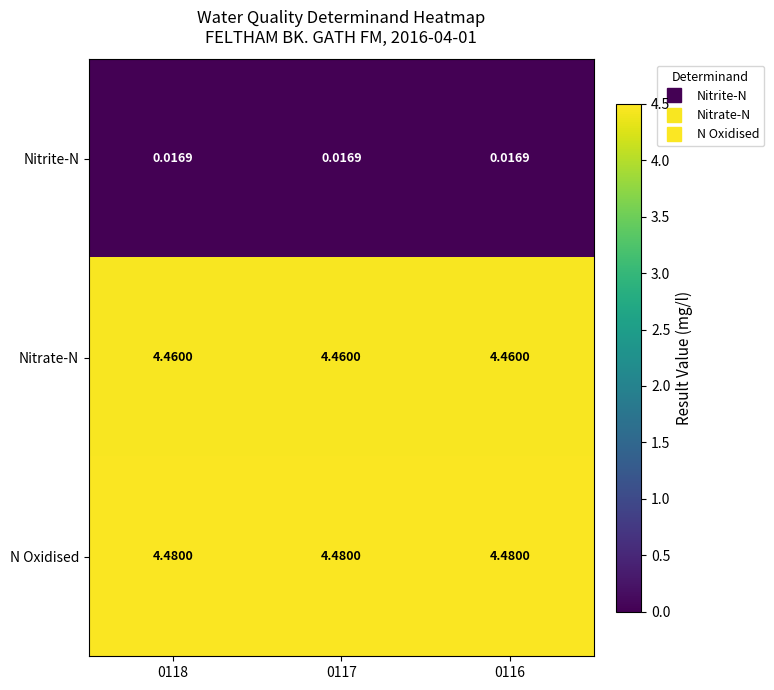

Rank the series at 0118 from highest to lowest value.

N Oxidised, Nitrate-N, Nitrite-N